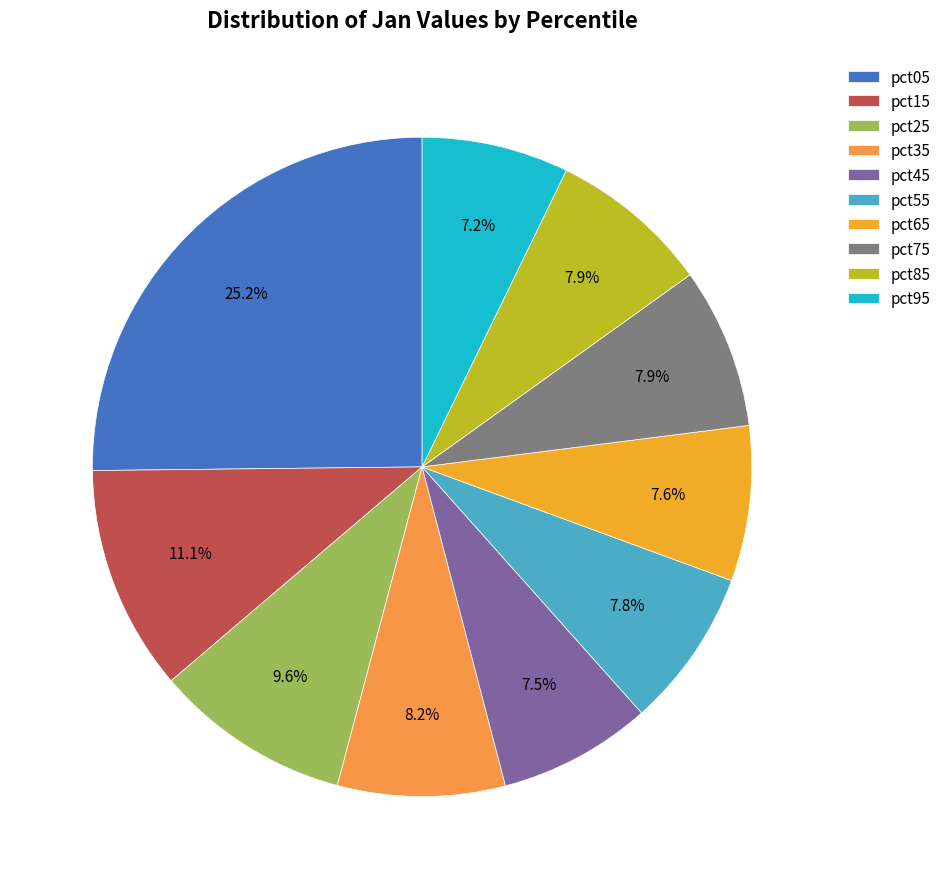

True or false: pct95 accounts for 1% of the total.

False